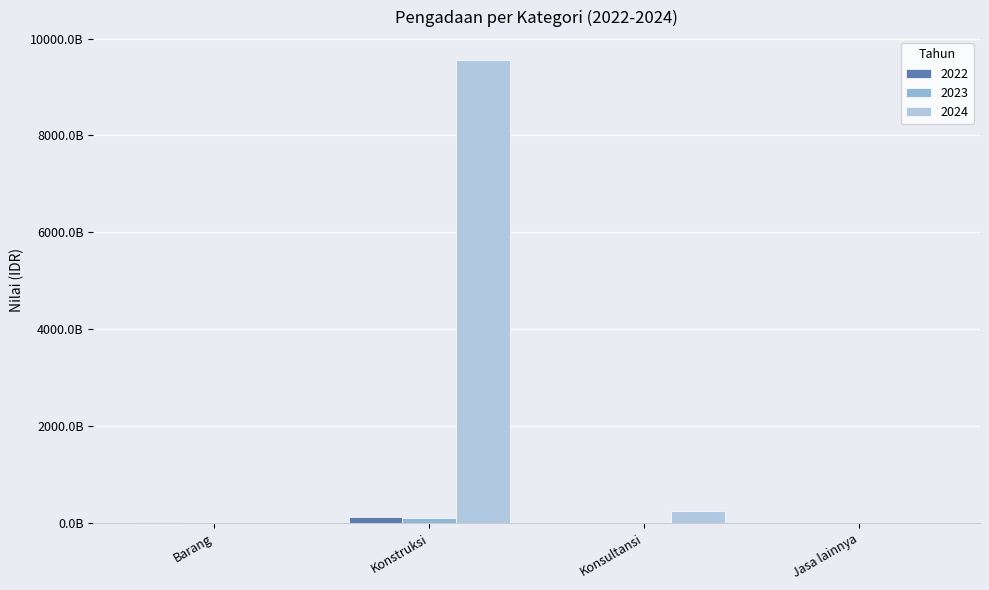

Is it true that 2023 equals 4884206506.0 at Konsultansi?

False